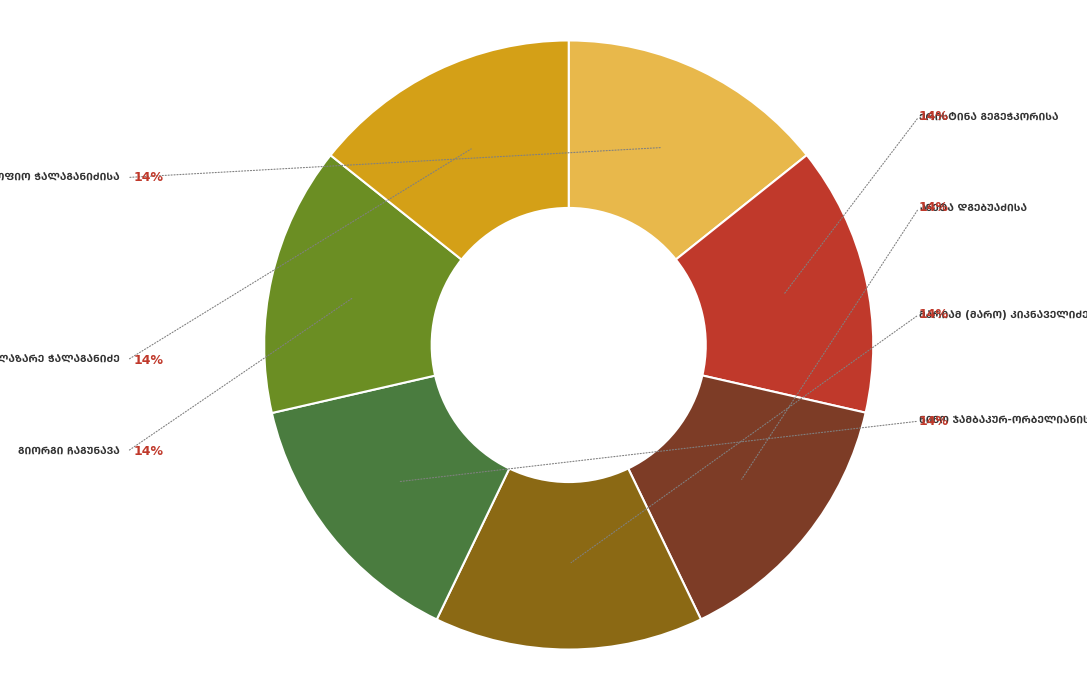

To the nearest percent, what is the average slice percentage?

14%